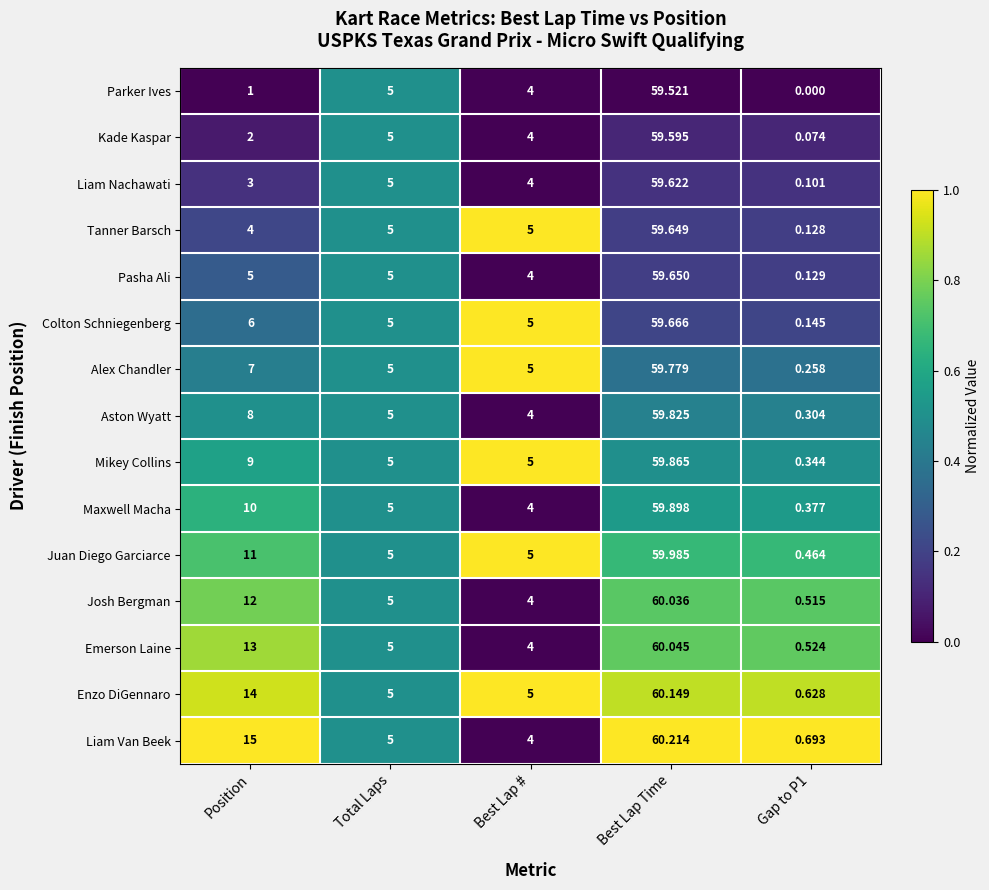

Which series changed the most between Total Laps and Best Lap Time?

Liam Van Beek